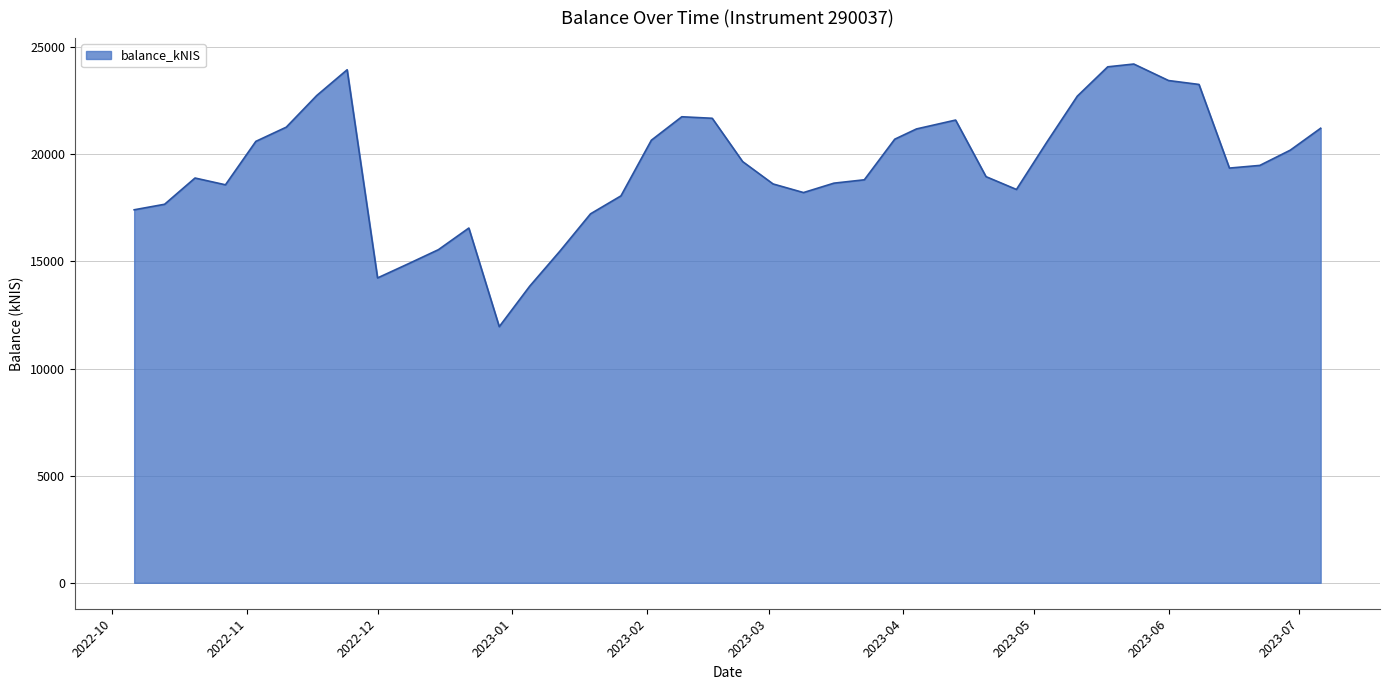

What is the difference between the maximum and minimum values?

12257.5